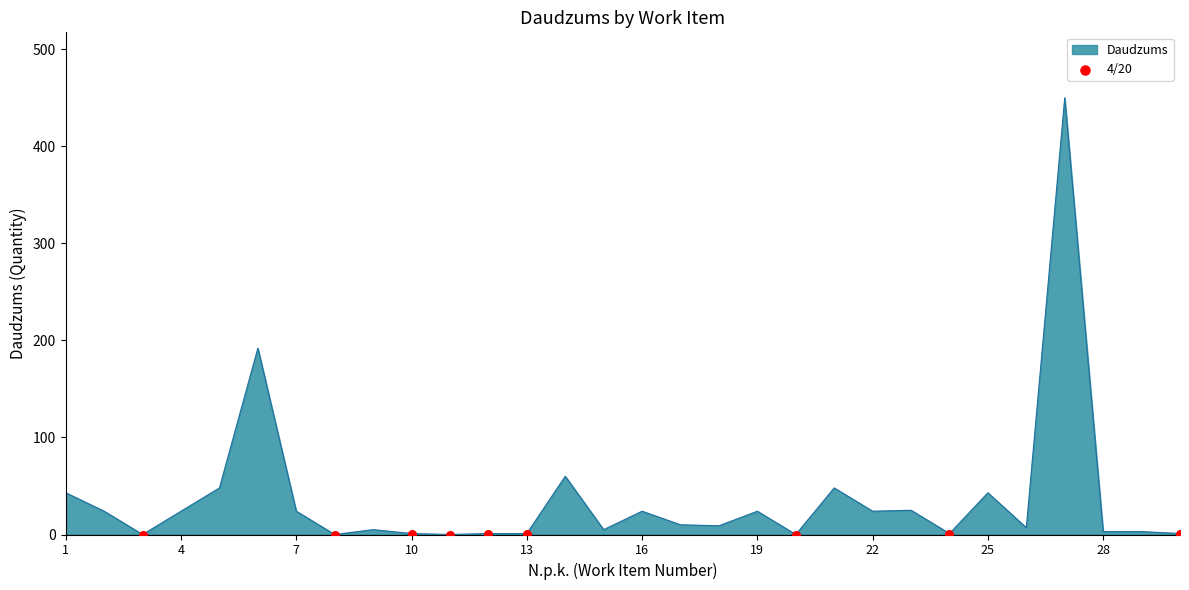

What is the difference between the maximum and minimum values?

450